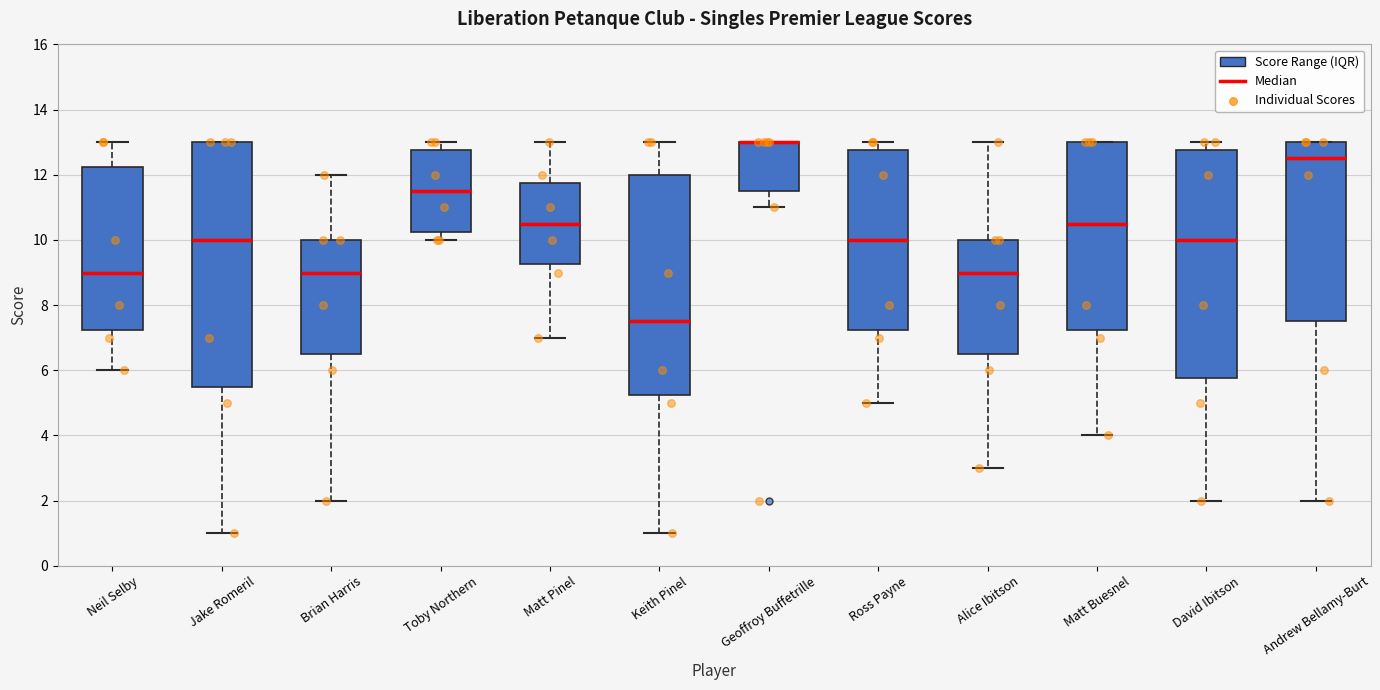

Where does the upper whisker of the box for Toby Northern end on the y-axis? The values are not printed on the chart, so give them approximately, as read against the axis.

13.0